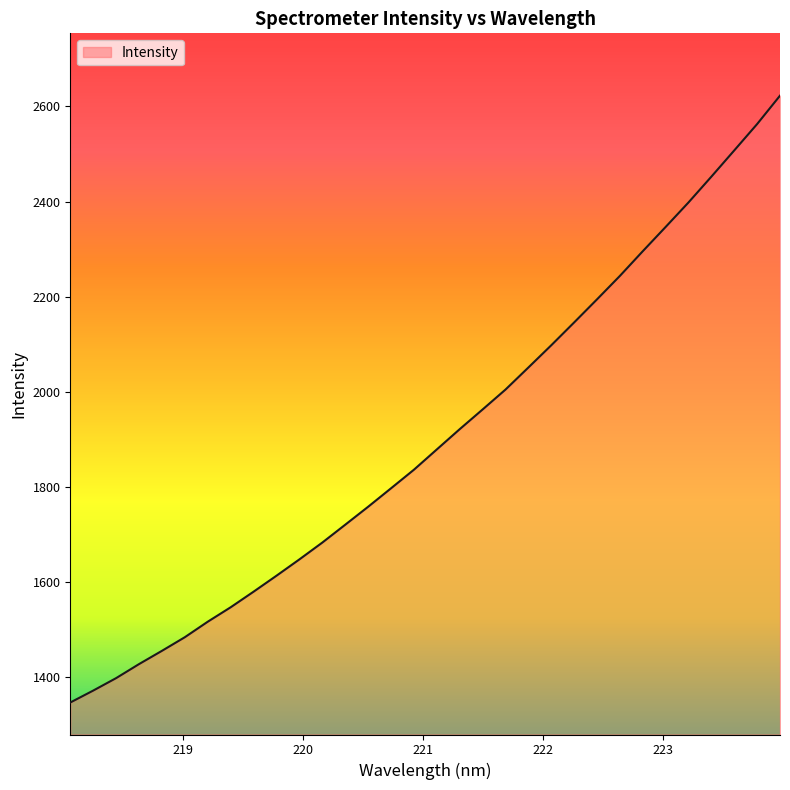

True or false: there are more than 2 points higher than both neighbors.

False